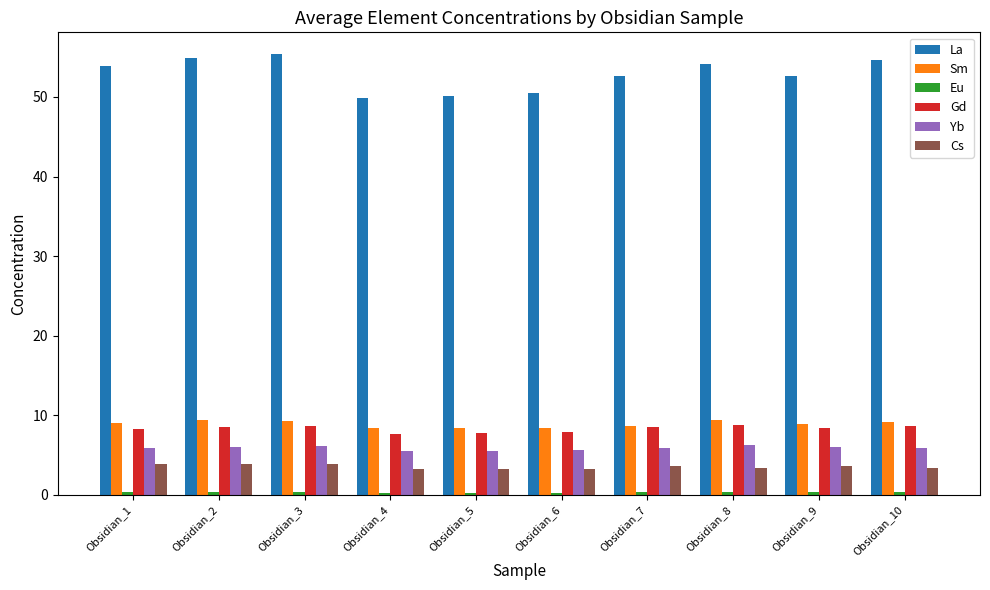

Is it true that Sm equals 9.3 at Obsidian_2?

True